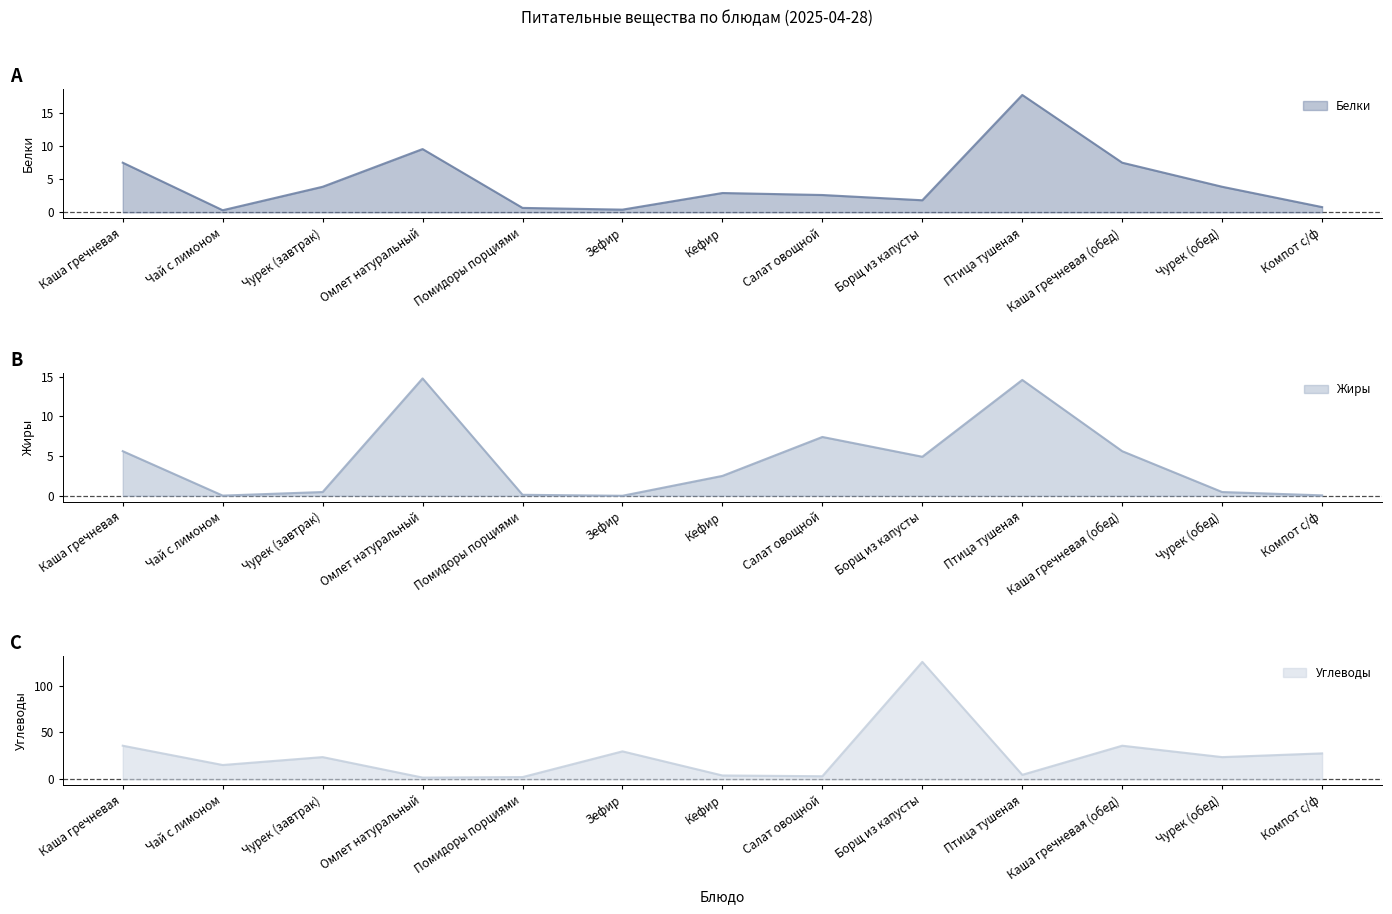

At which category does Белки reach its first local valley?

Чай с лимоном